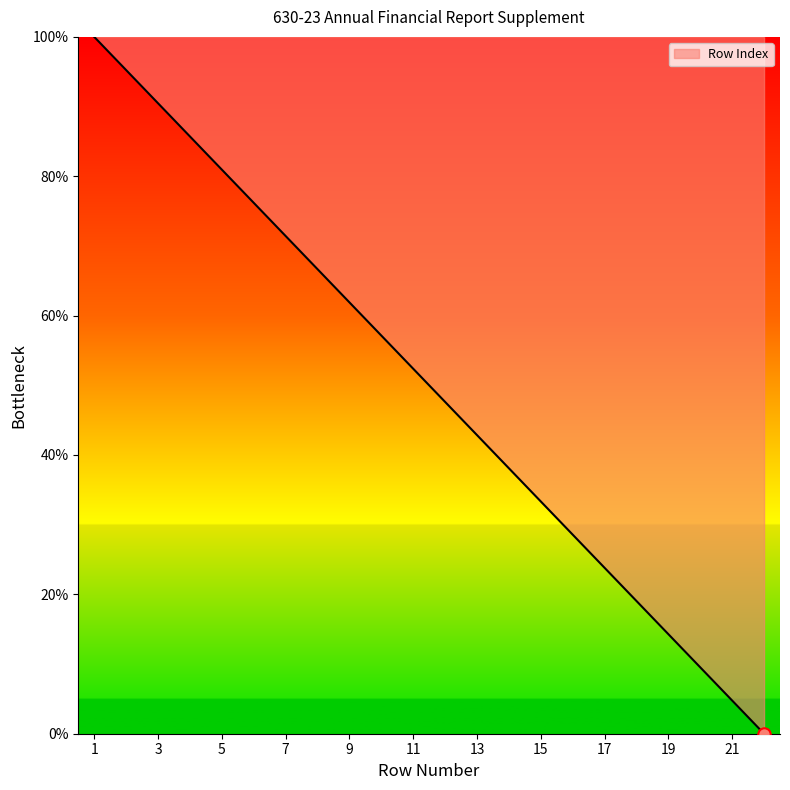

What is the difference between the maximum and minimum values?

100.0